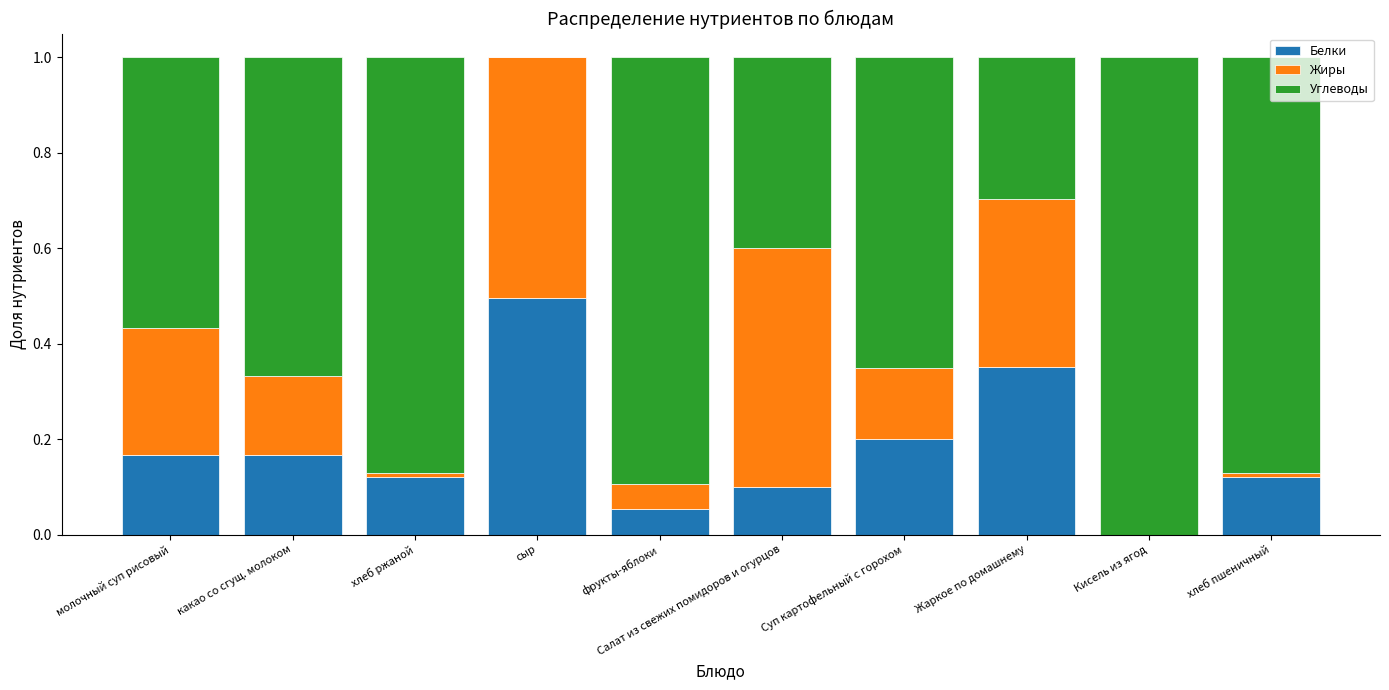

What is the total value across all series at Кисель из ягод?

1.0